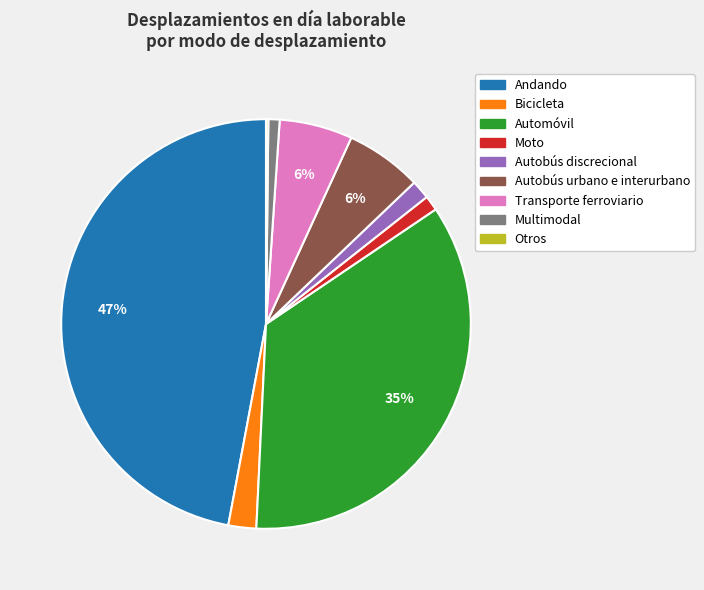

Between Autobús discrecional and Transporte ferroviario, which is larger?

Transporte ferroviario